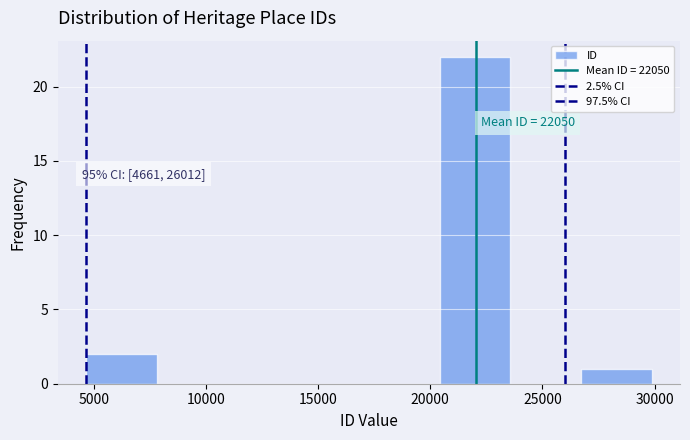

Over which range of the x-axis is the bar tallest?

20500 to 23500